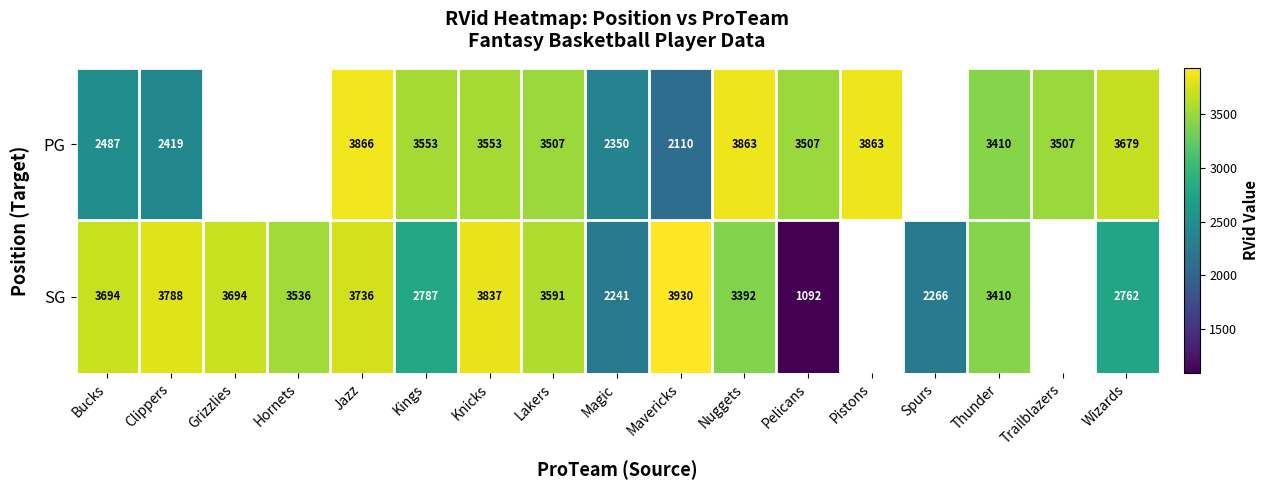

What is the spread (max minus min) of values at Pelicans?

2415